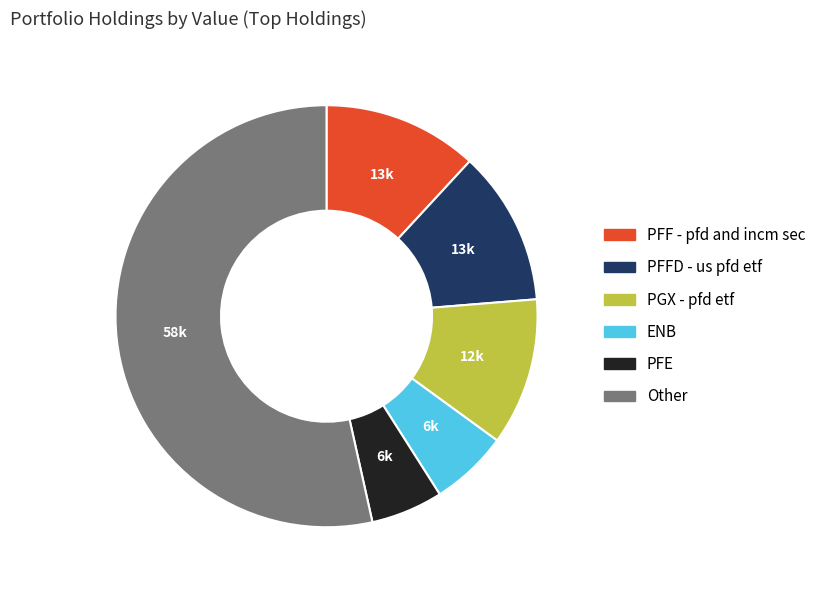

Is it true that PFF - pfd and incm sec is 12% of the pie?

True